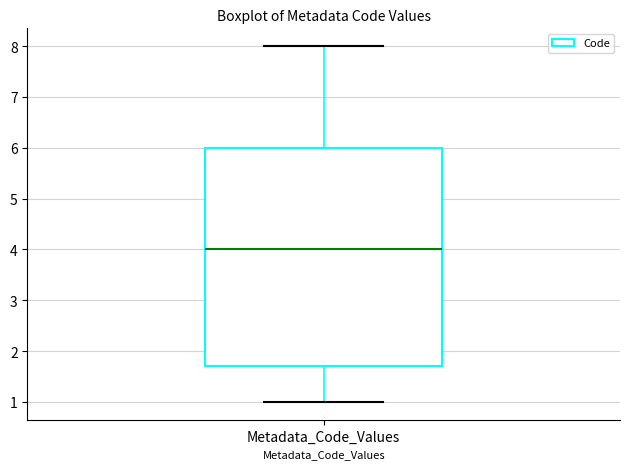

Transcribe this box plot: give where the median line is, the range the box spans, and where the two whiskers end, as read against the y-axis. The values are not printed on the chart, so give them approximately, as read against the axis.

median 4.0, box 1.7 to 6.0, whiskers 1.0 to 8.0